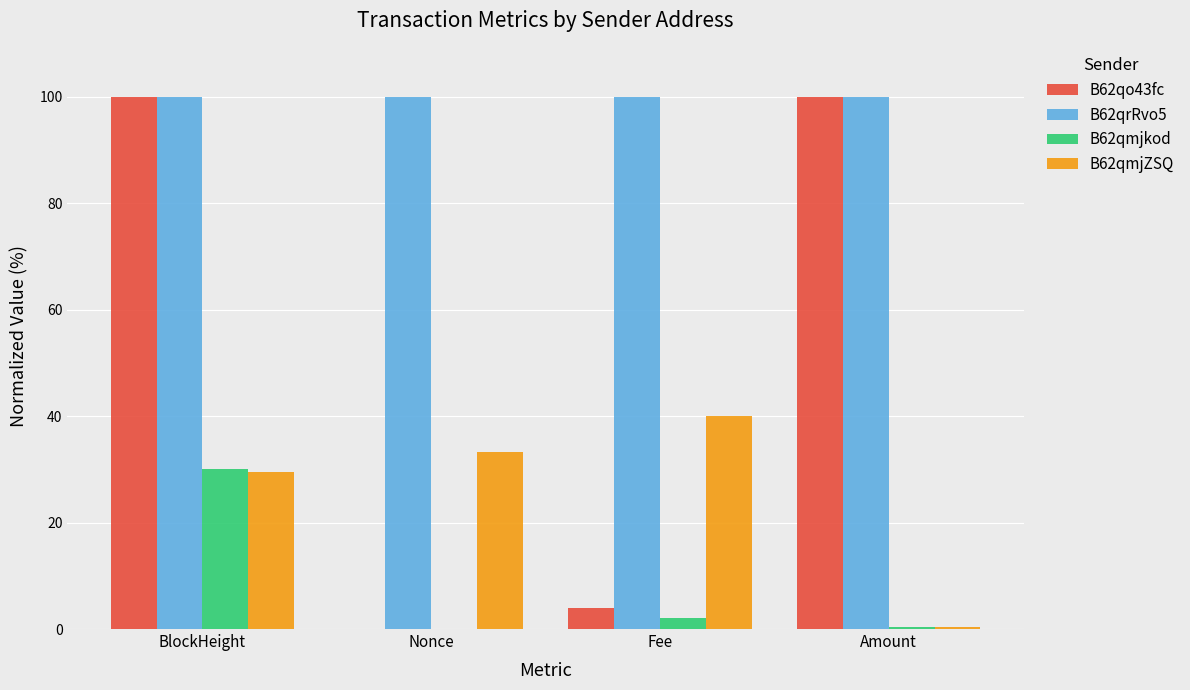

Which series has the widest spread of values?

B62qo43fc